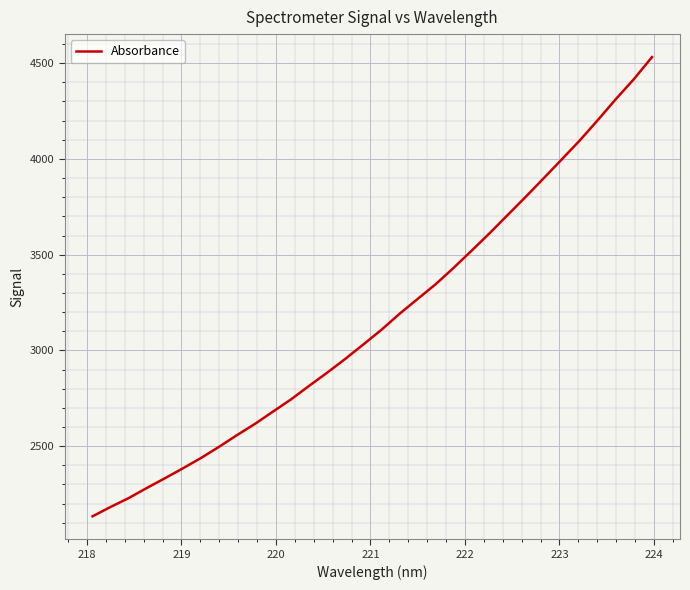

True or false: there are more than 0 points higher than both neighbors.

False